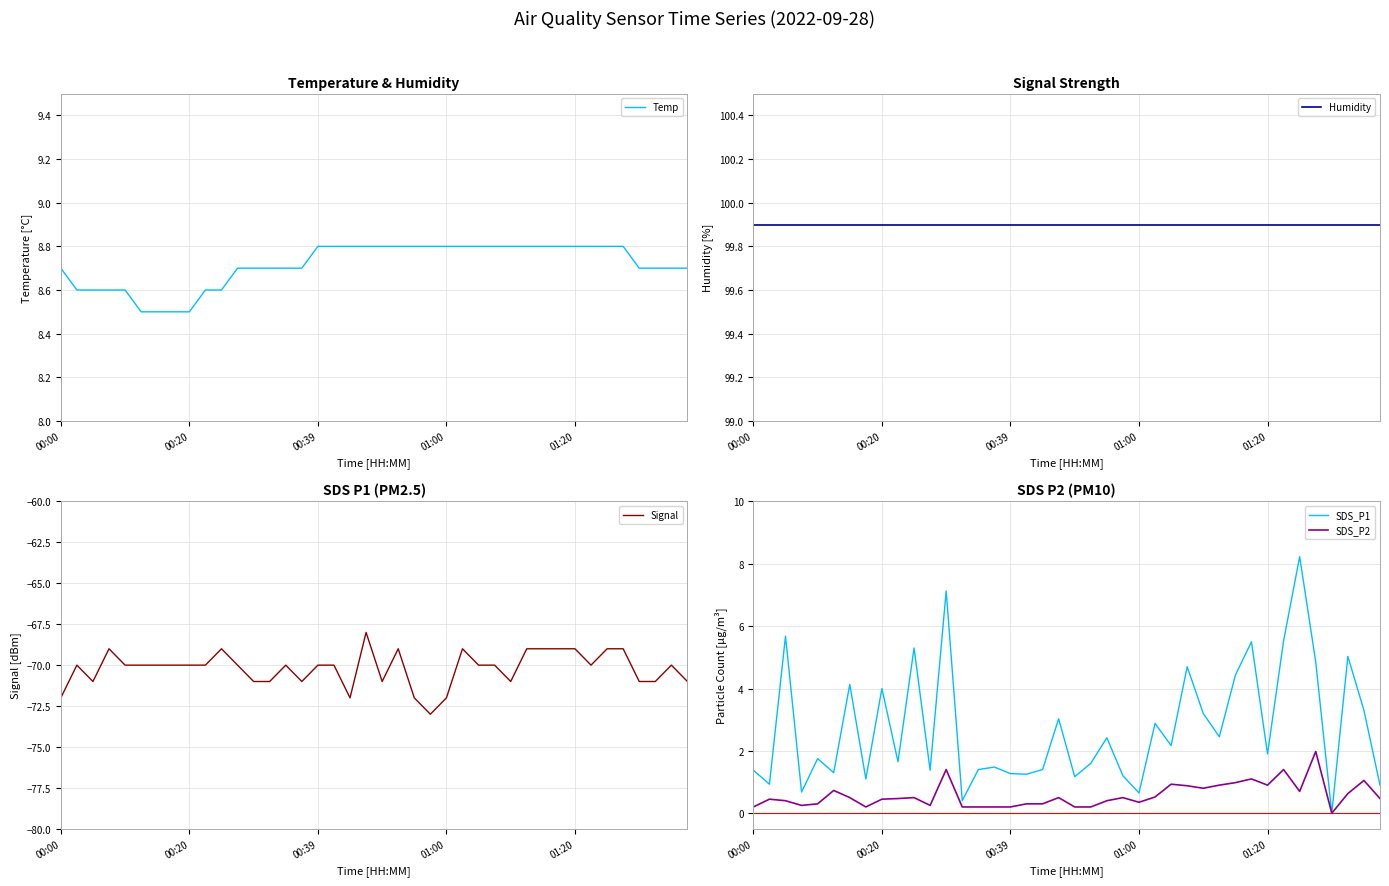

True or false: Humidity has more than 0 points higher than both neighbors.

False